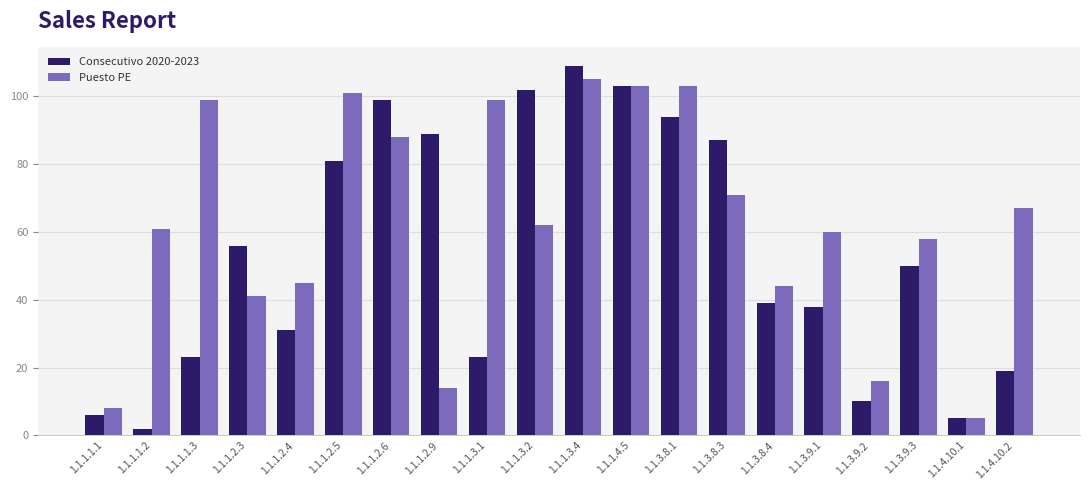

Reading left to right, list all the values displayed in this chart.

Consecutivo 2020-2023: 6	2	23	56	31	81	99	89	23	102	109	103	94	87	39	38	10	50	5	19
Puesto PE: 8	61	99	41	45	101	88	14	99	62	105	103	103	71	44	60	16	58	5	67